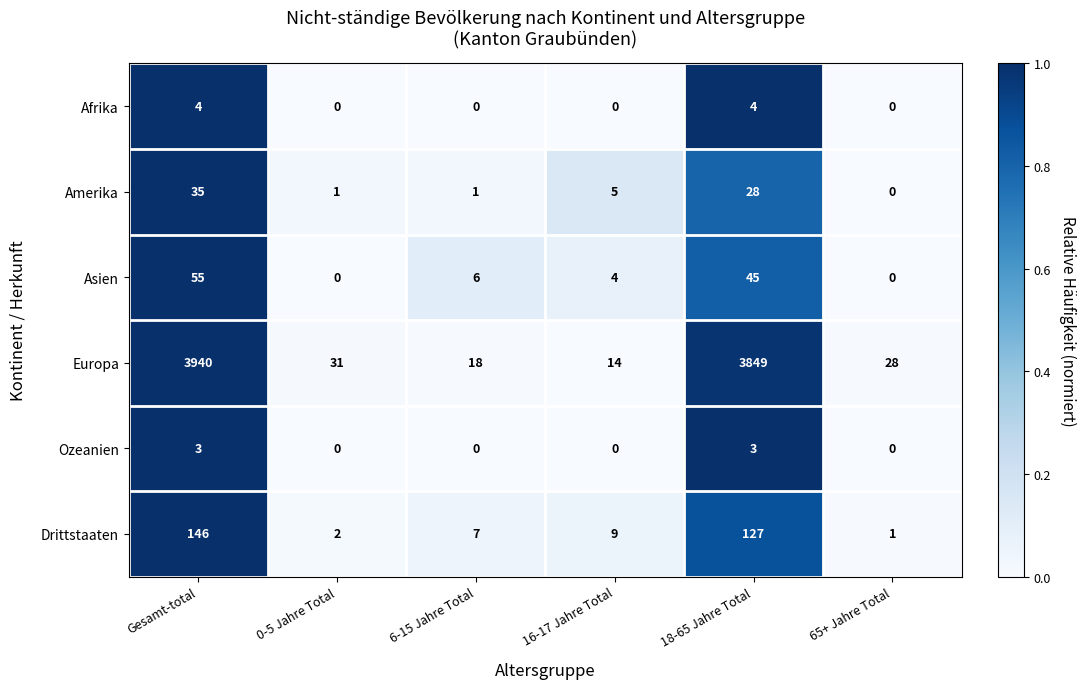

List the labels in order of Drittstaaten value, largest first.

Gesamt-total, 18-65 Jahre Total, 16-17 Jahre Total, 6-15 Jahre Total, 0-5 Jahre Total, 65+ Jahre Total